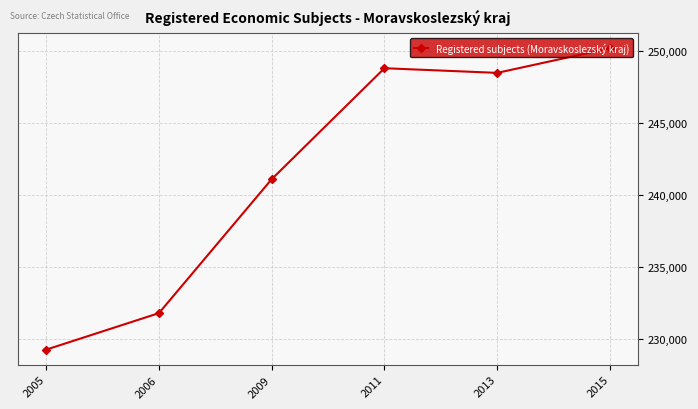

At which category does the data reach its first local peak?

2011